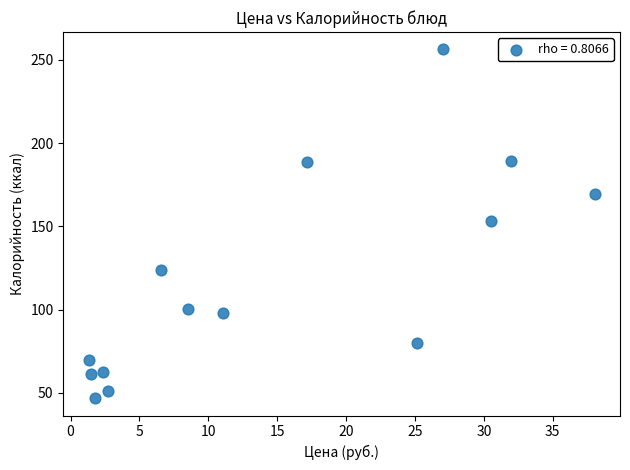

What is the range of X values (max minus min)?

36.7